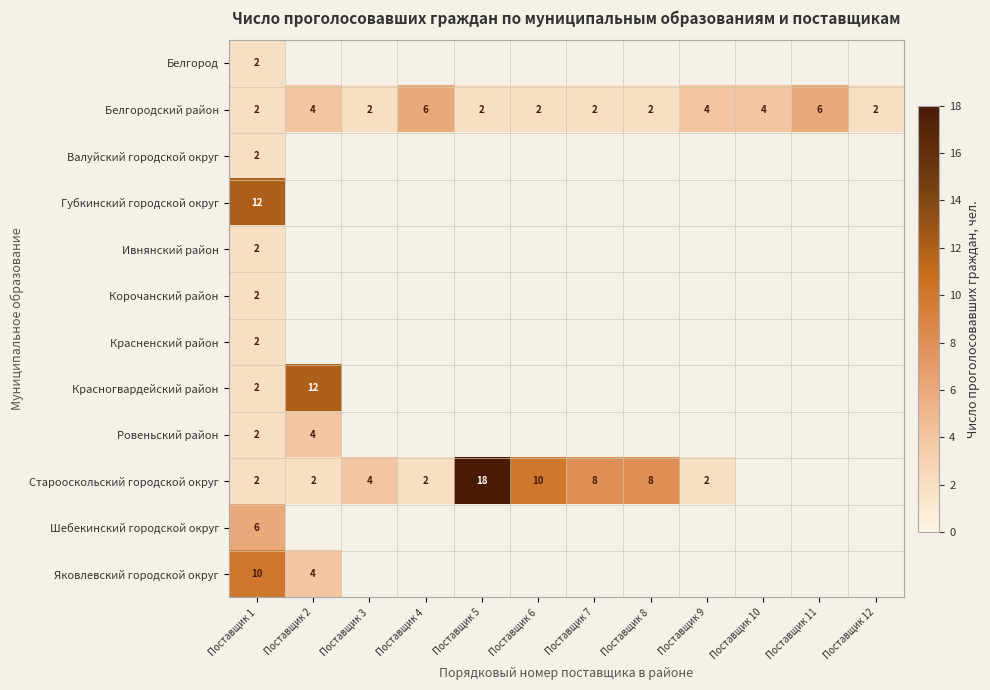

What value does the Белгородский район series have at Поставщик 4?

6